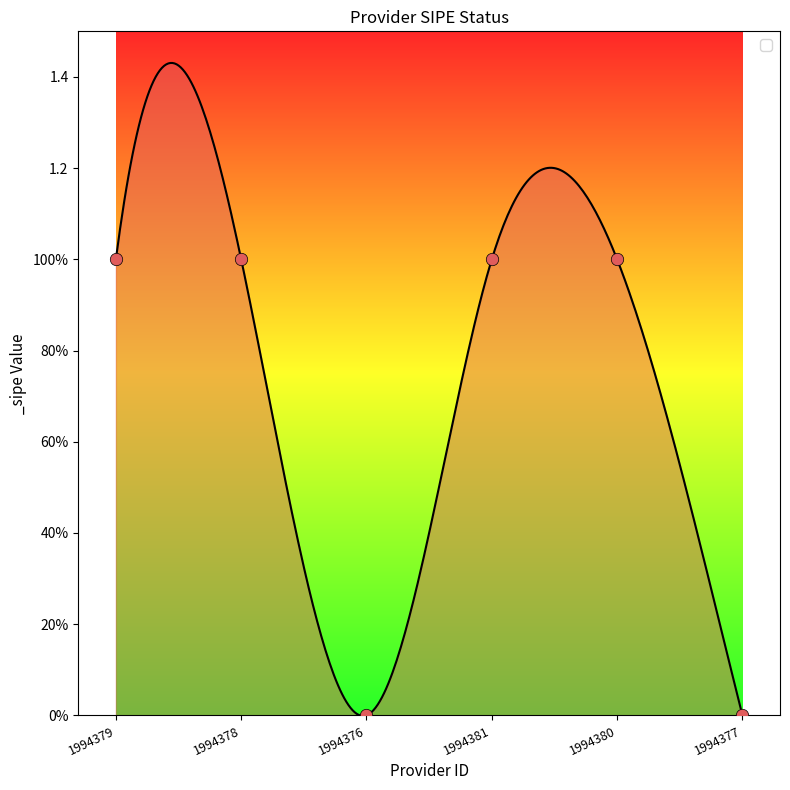

Which has a higher value, 1994381 or 1994376?

1994381